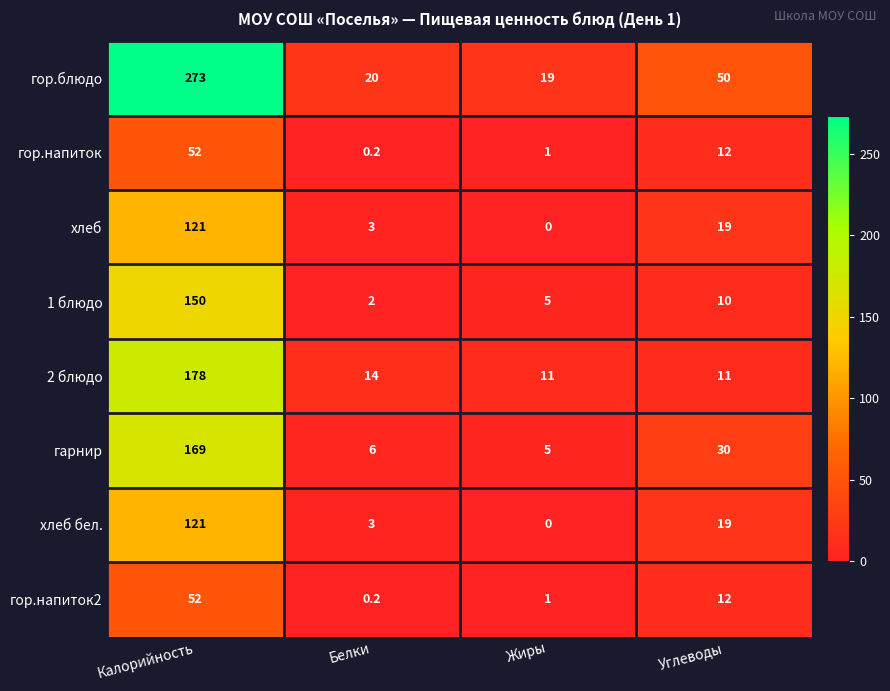

What value does the хлеб series have at Белки?

3.0